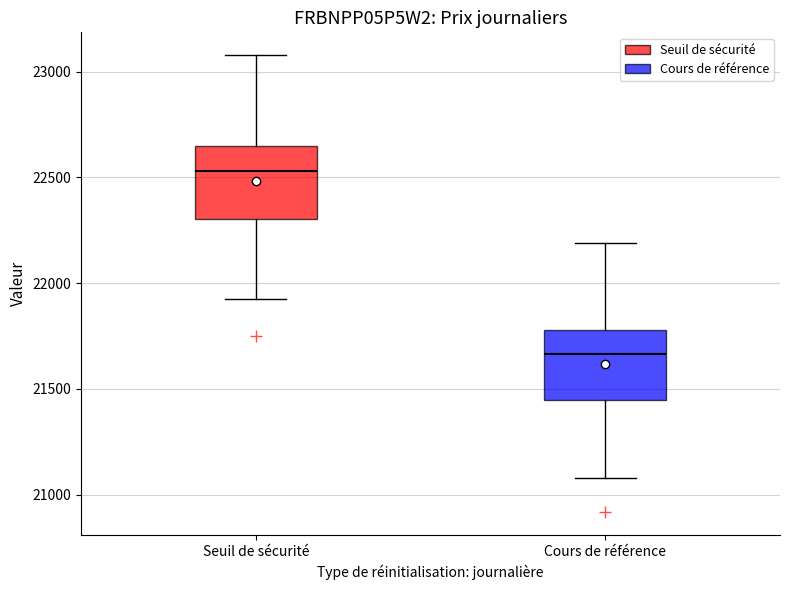

Reading left to right, transcribe this box plot: for each box, give where its median line is, the range the box spans, and where its two whiskers end, as read against the y-axis. The values are not printed on the chart, so give them approximately, as read against the axis.

Seuil de sécurité: median 22550, box 22300 to 22650, whiskers 21900 to 23100
Cours de référence: median 21650, box 21450 to 21800, whiskers 21100 to 22200